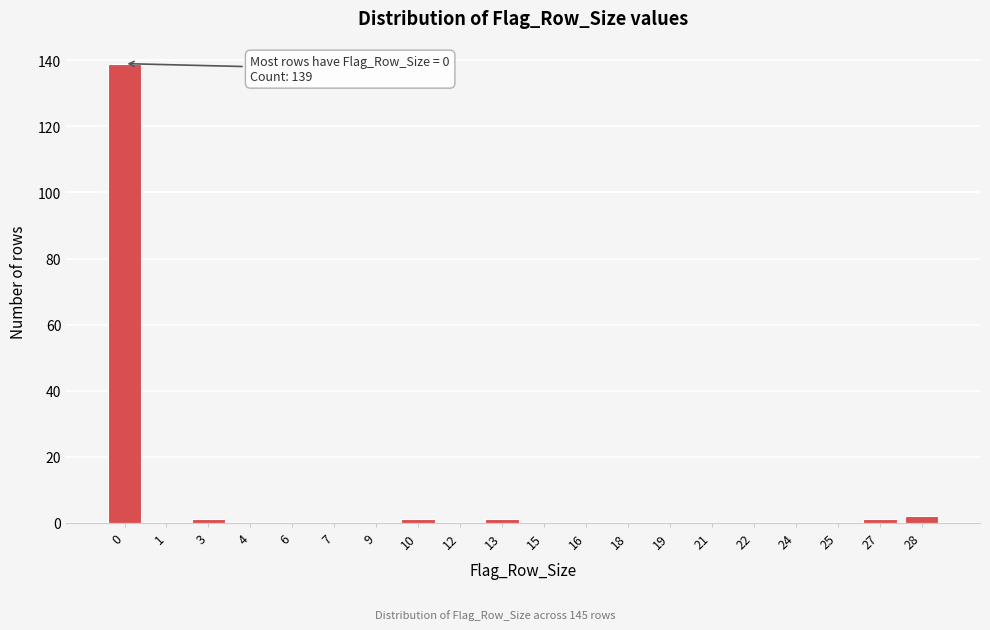

Reading left to right, what are all the values shown in this chart?

0=139	1=0	3=1	4=0	6=0	7=0	9=0	10=1	12=0	13=1	15=0	16=0	18=0	19=0	21=0	22=0	24=0	25=0	27=1	28=2